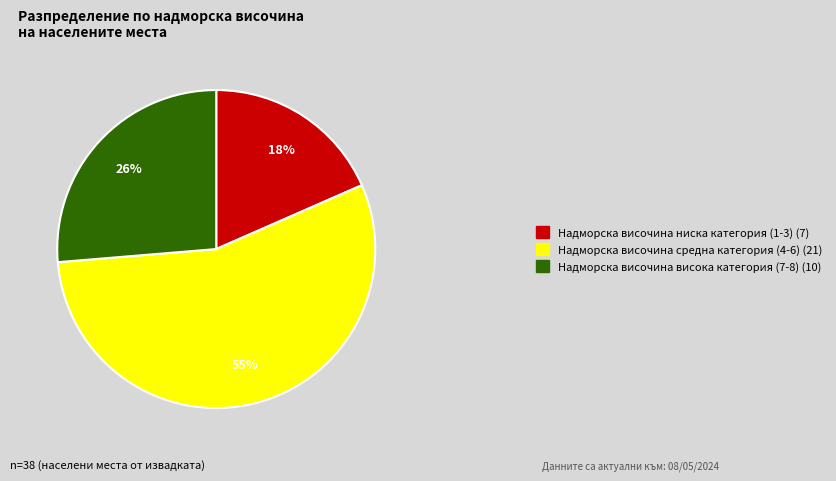

Count the number of slices in the pie.

3